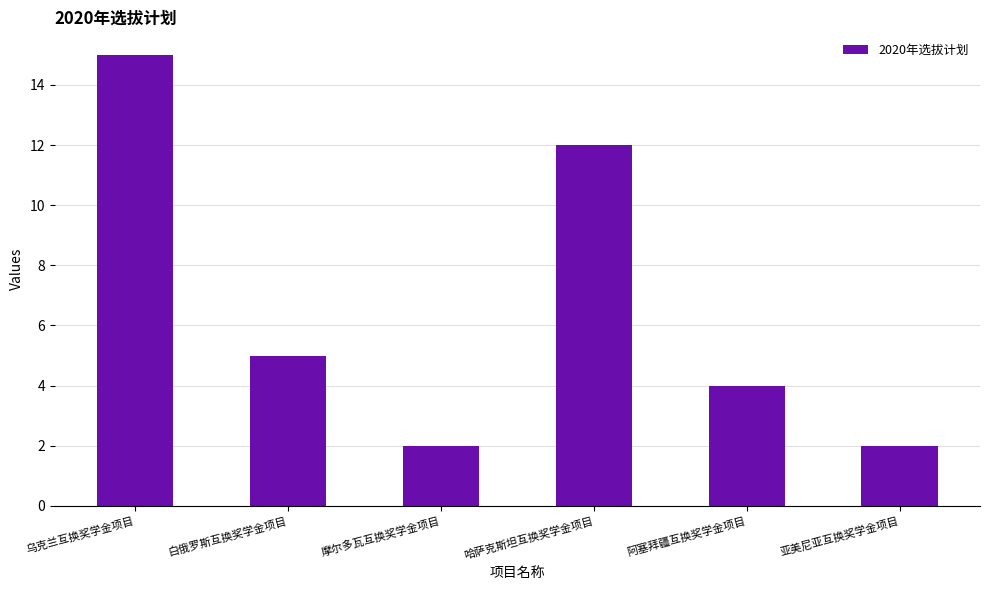

What is the difference between the values at 白俄罗斯互换奖学金项目 and 亚美尼亚互换奖学金项目?

3